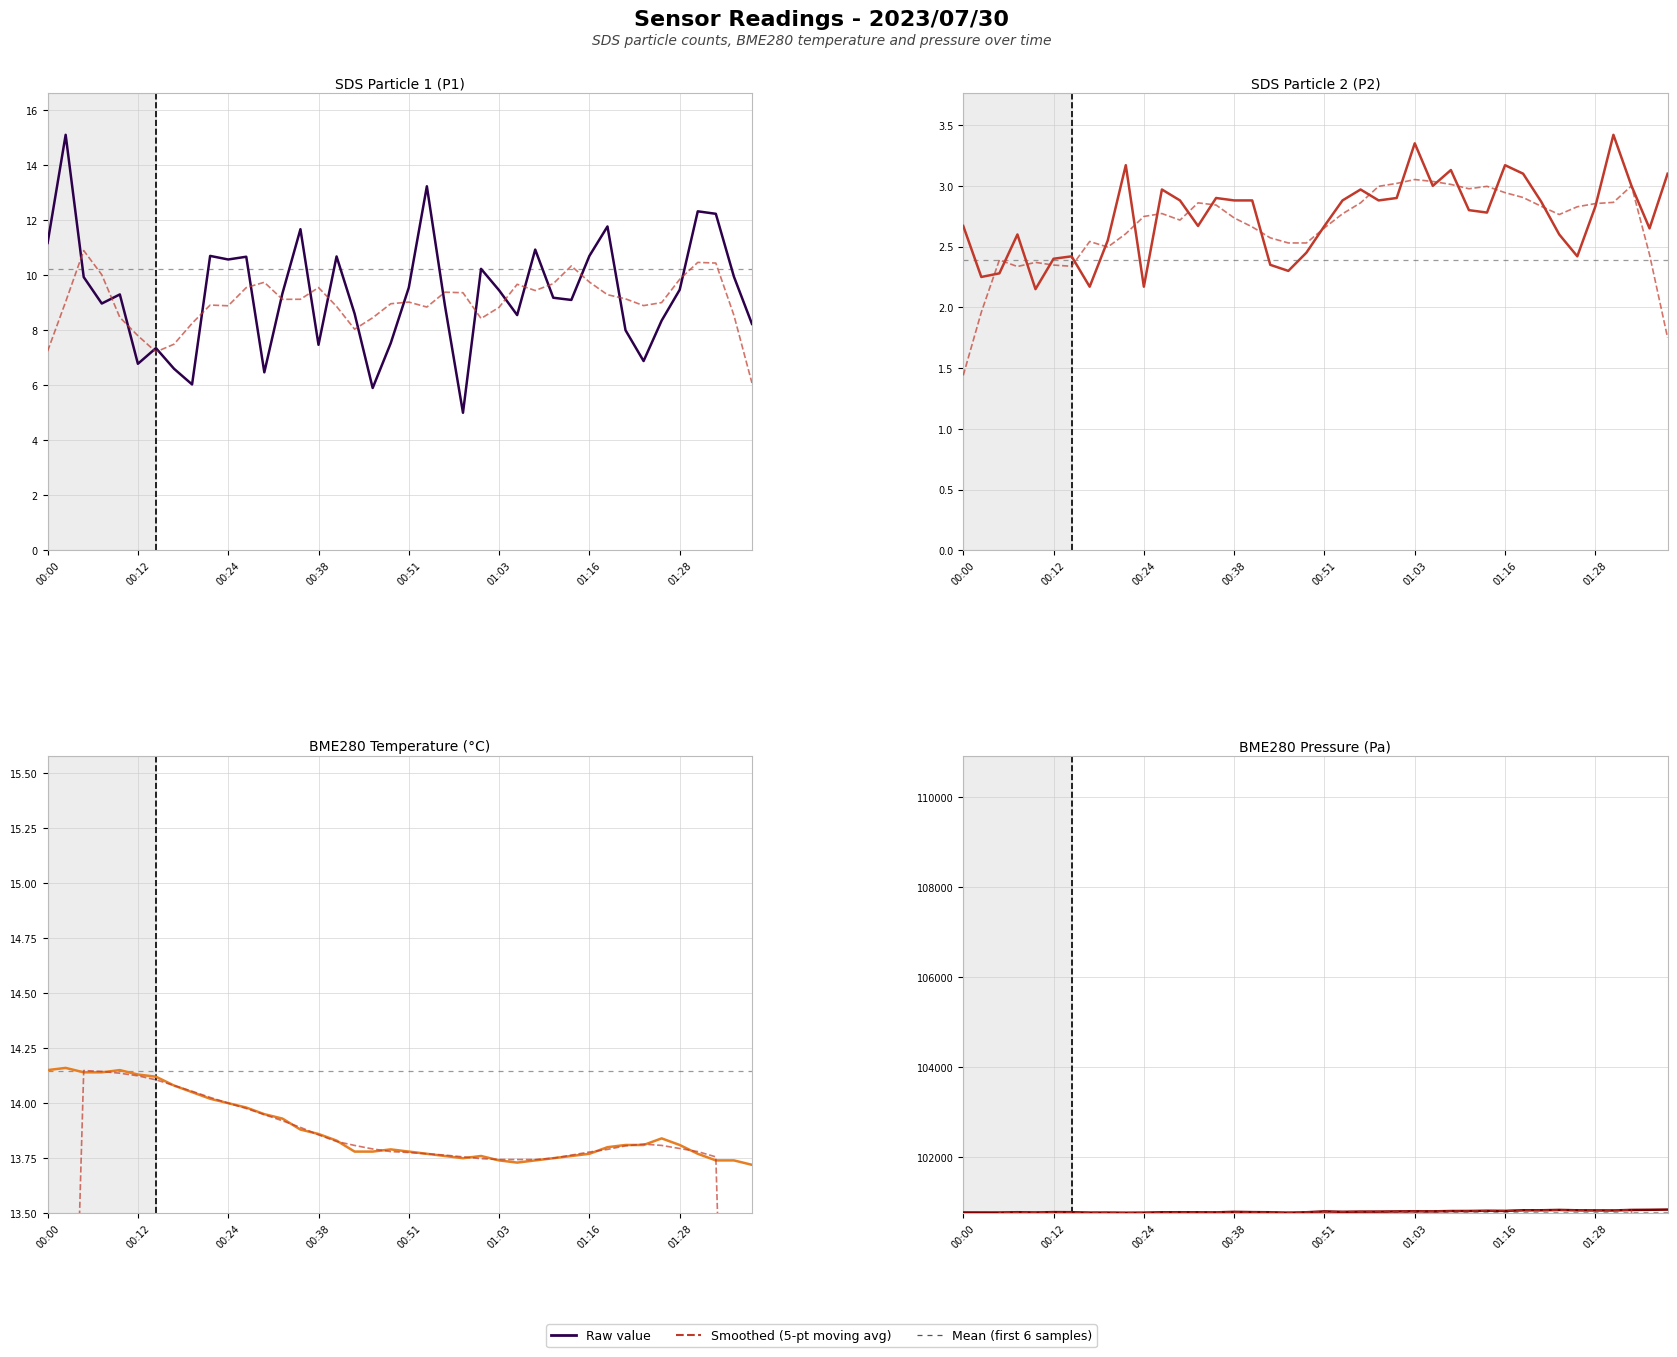

How many data points does each series have?

40